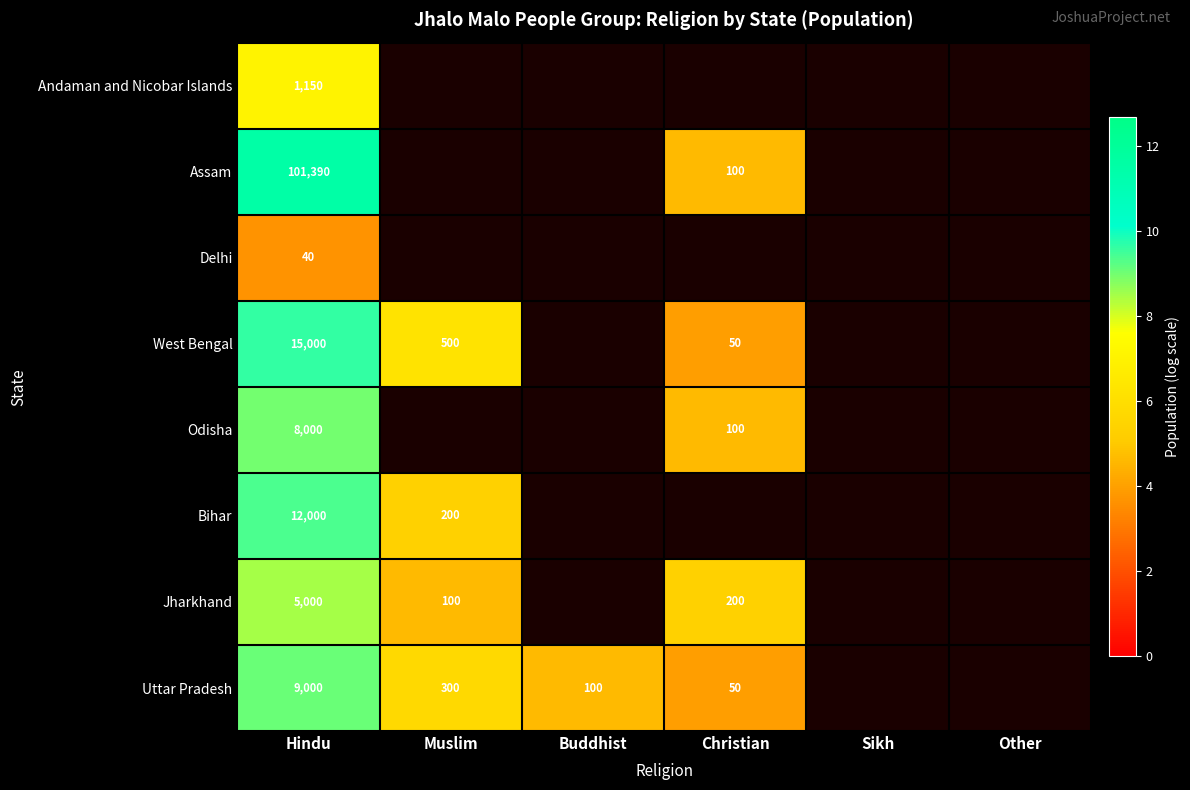

The Odisha series shows 6.8 at Christian. True or false?

False